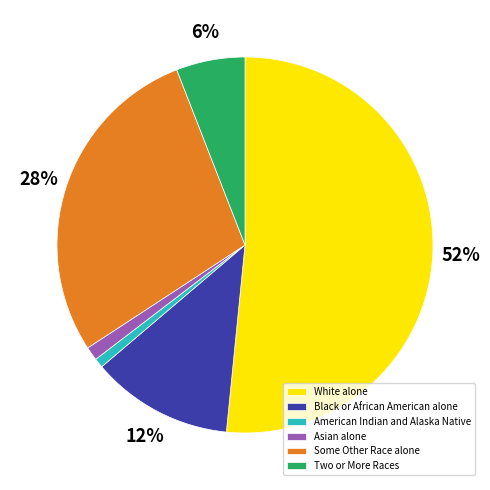

The Some Other Race alone slice represents 28% of the pie. True or false?

True